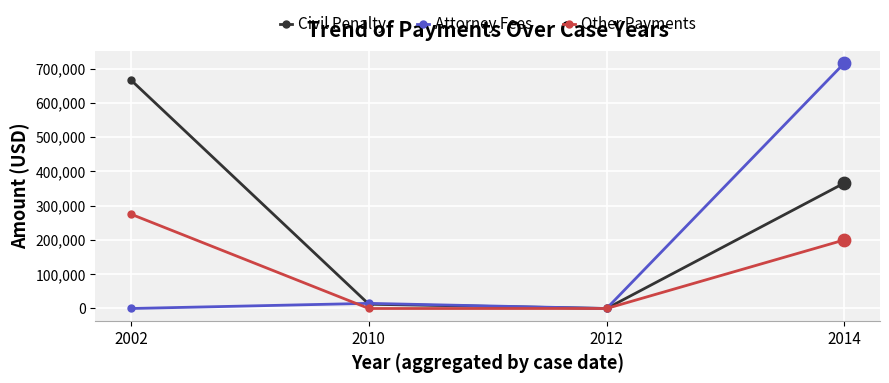

Which series has the largest total across all categories?

Civil Penalty